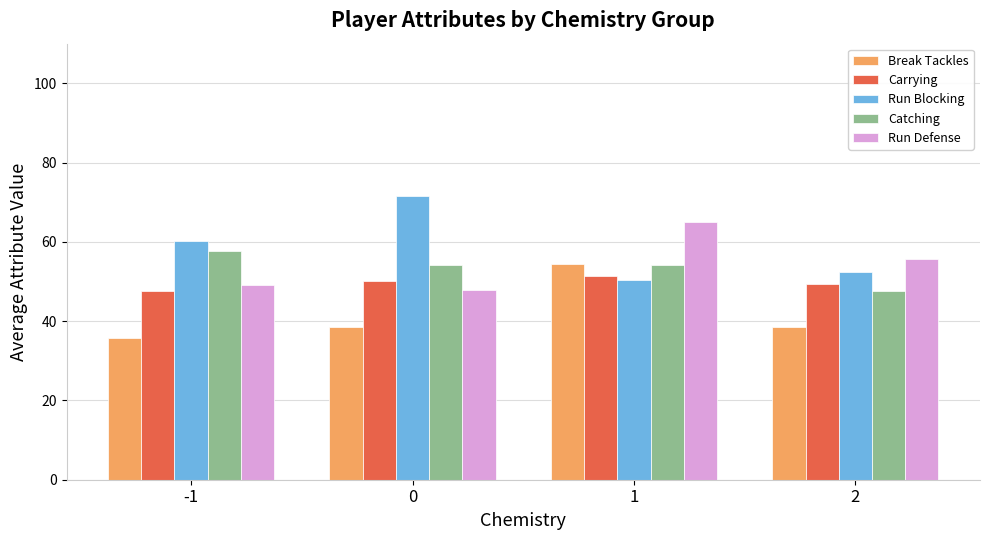

List the labels in order of Run Blocking value, largest first.

0, -1, 2, 1